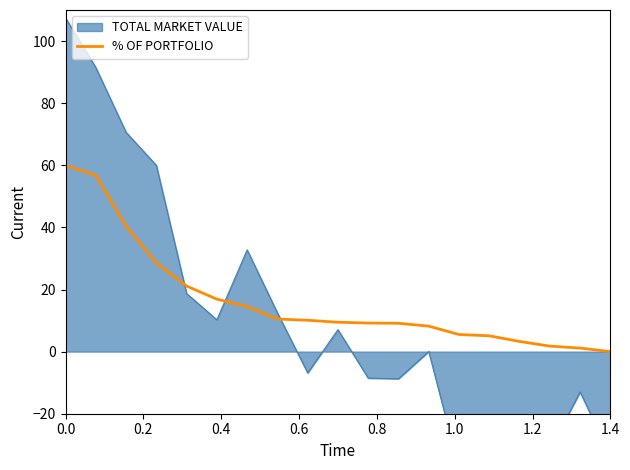

What is the maximum value for % OF PORTFOLIO?

60.0